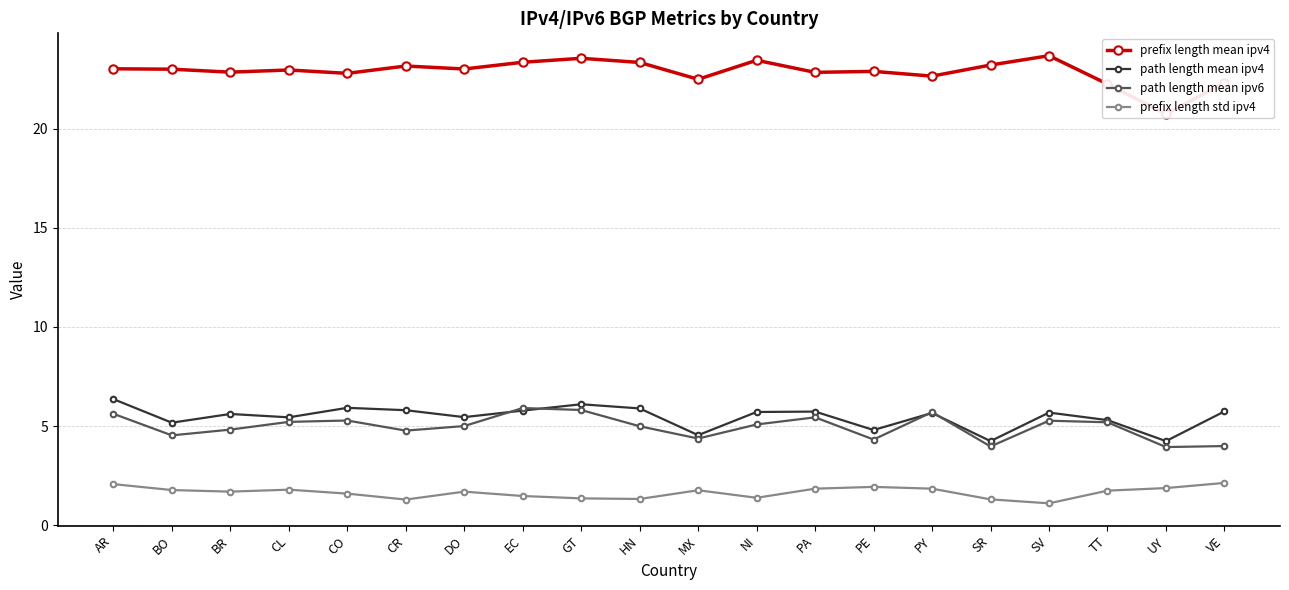

Between BO and SR, which series saw the biggest shift?

path length mean ipv4